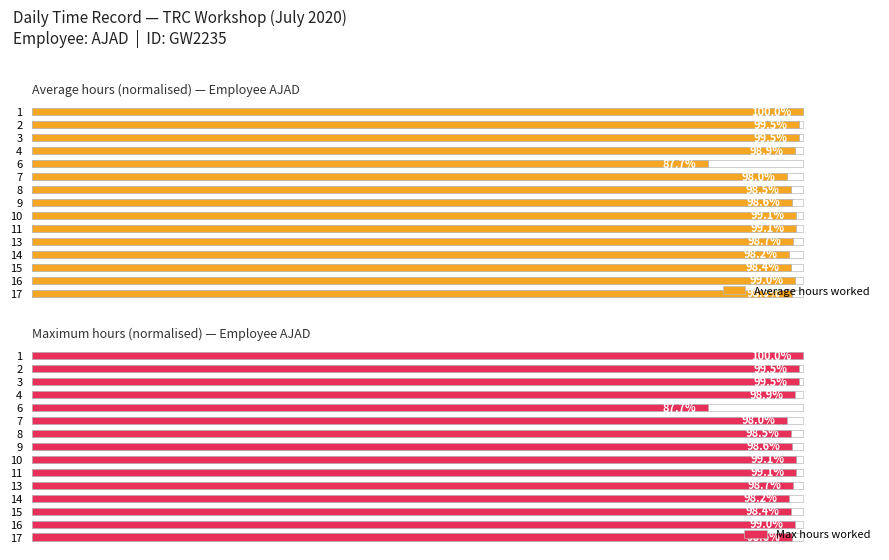

What is the maximum value for Max hours worked?

100.0